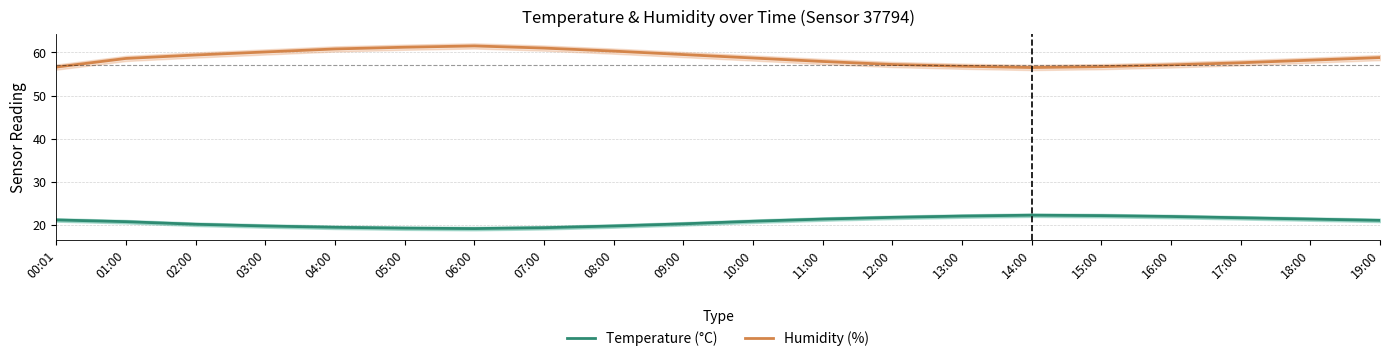

Where is the first local maximum for Temperature (°C)?

14:00